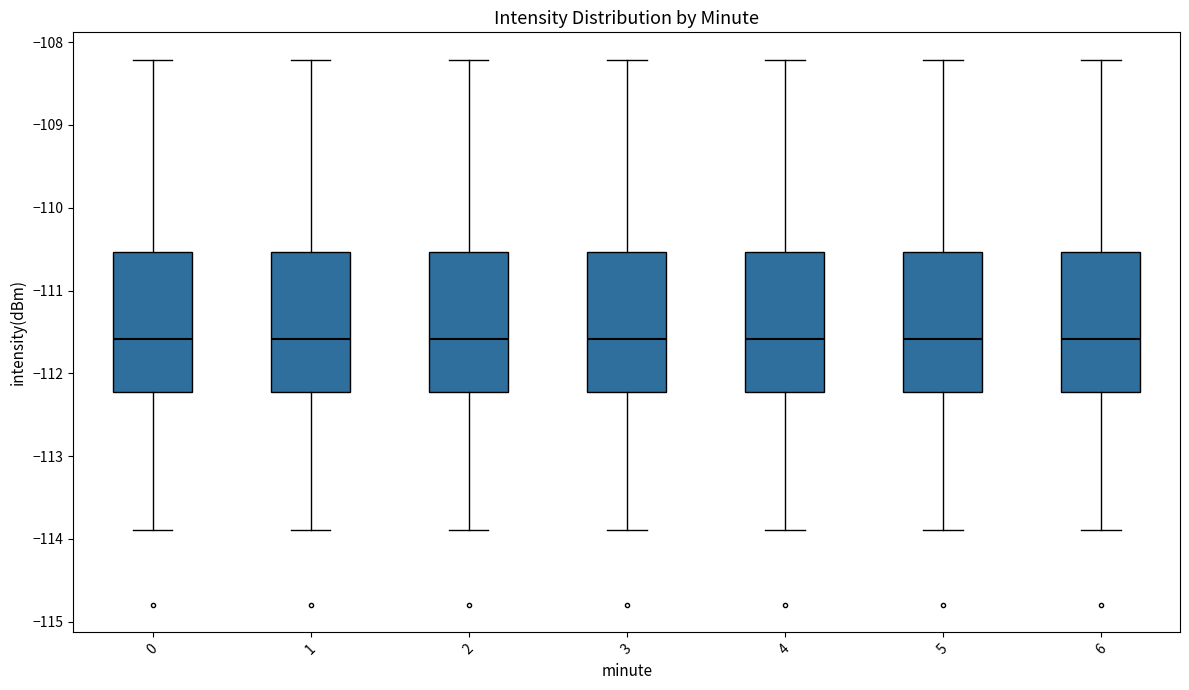

Where does the median line of the box at x = 4 sit on the y-axis? The values are not printed on the chart, so give them approximately, as read against the axis.

-111.6